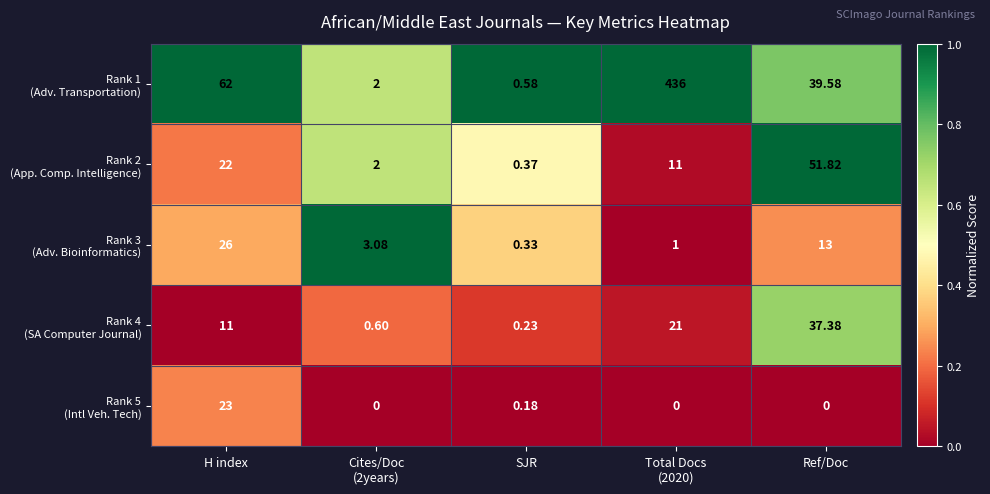

How many data points does each series have?

5